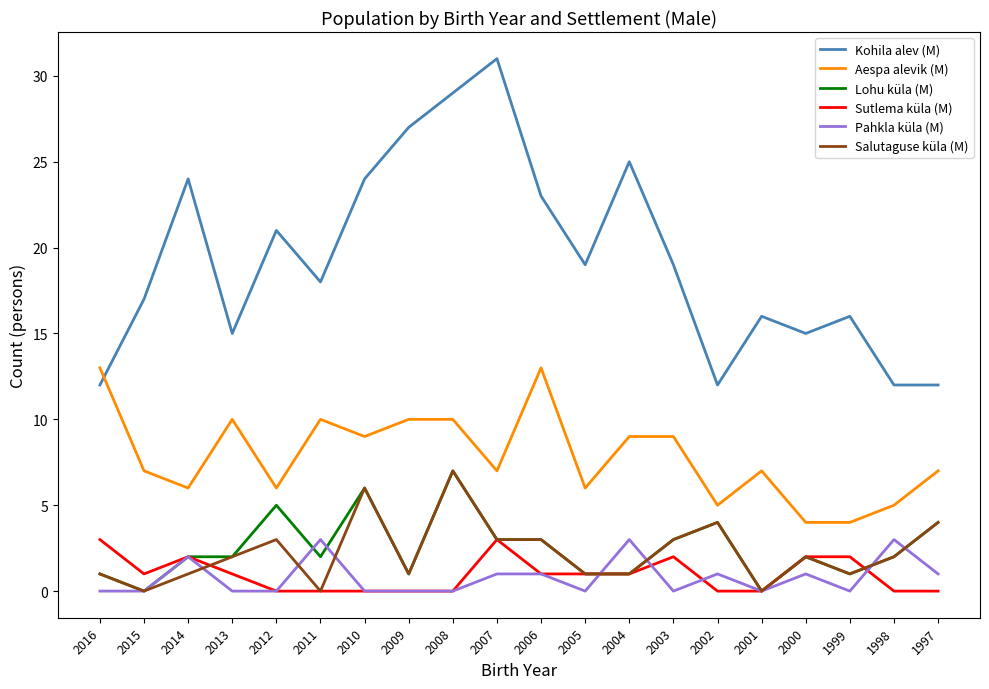

What is the spread (max minus min) of values at 2007?

30